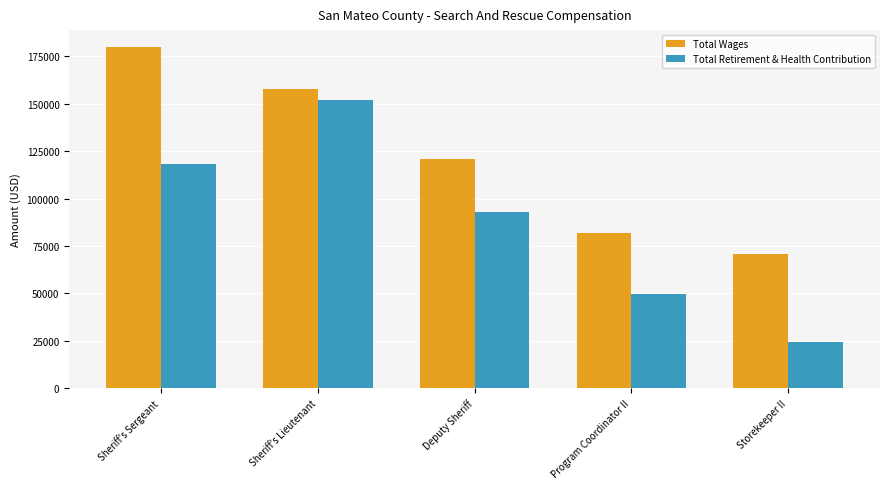

Which series changed the most between Sheriff's Lieutenant and Deputy Sheriff?

Total Retirement & Health Contribution